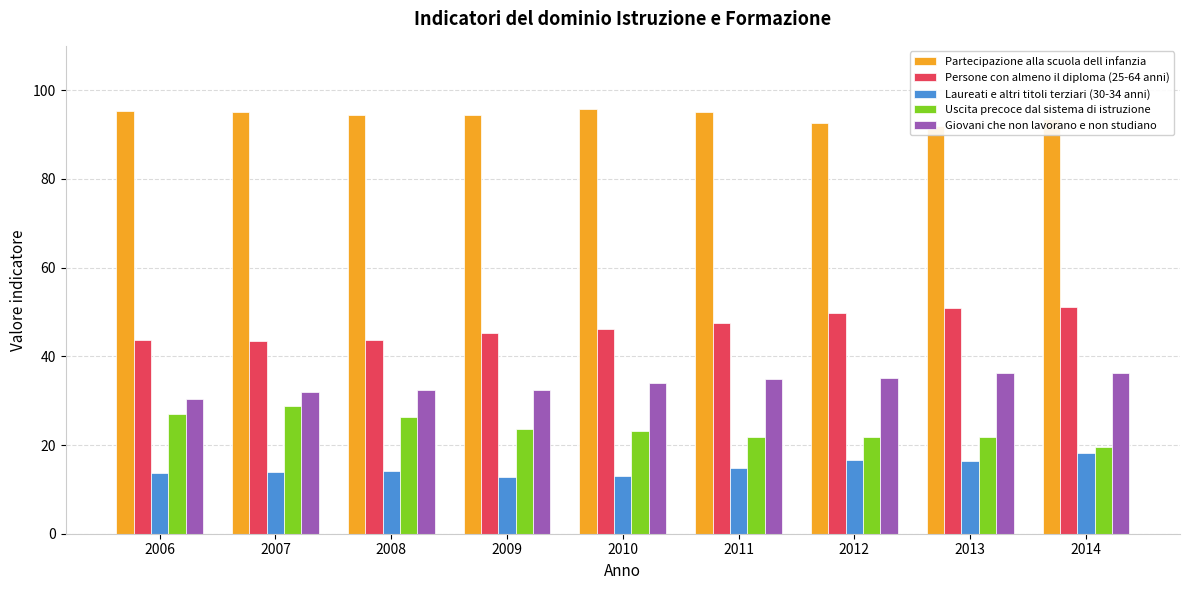

How many groups of bars are there?

9